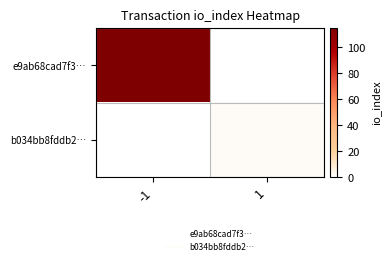

Rank the series by their maximum value, from lowest to highest.

b034bb8fddb2…, e9ab68cad7f3…